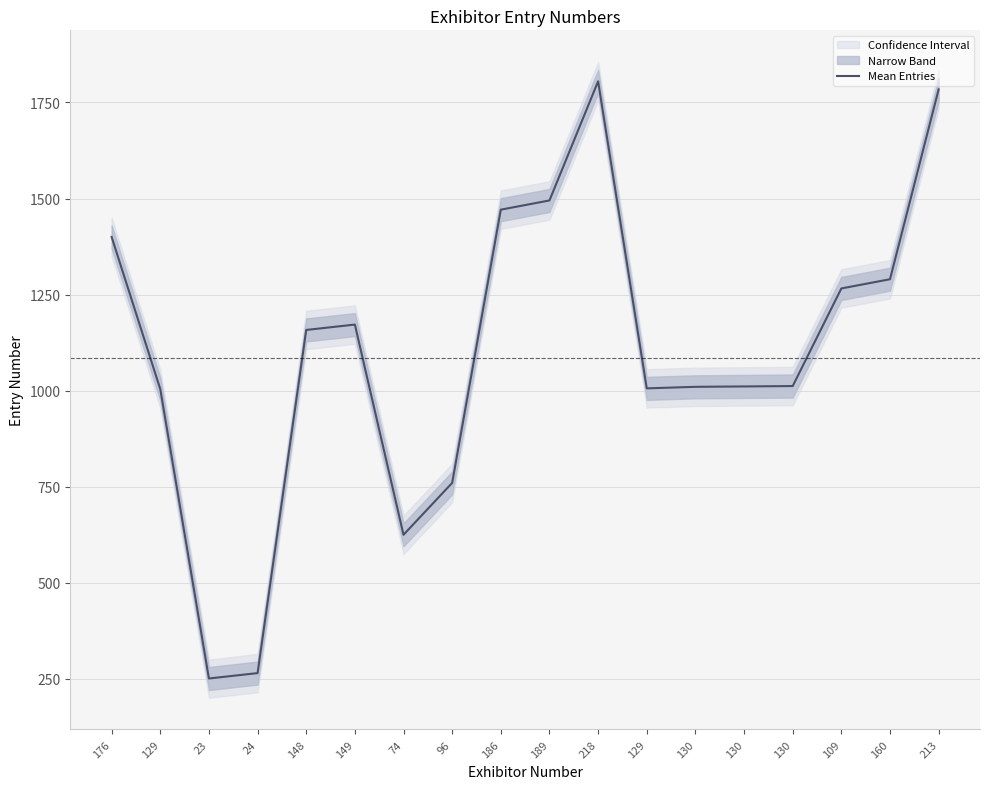

What is the change in value from 23 to 130?

+760